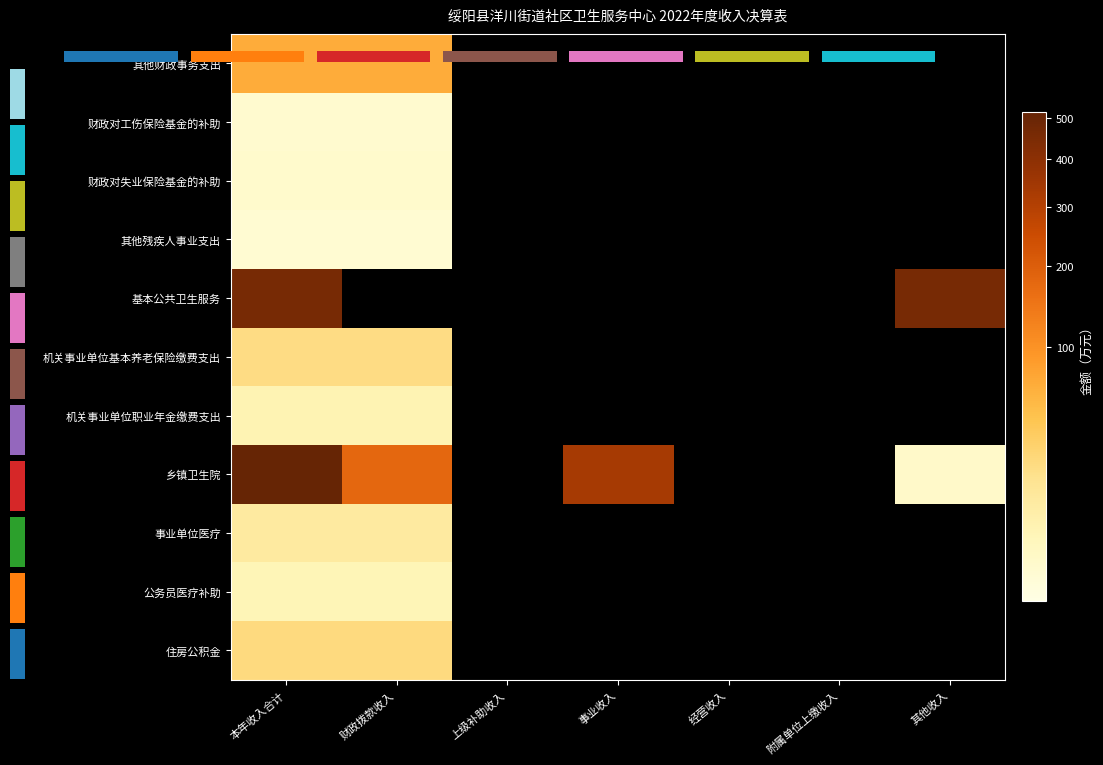

How many categories are shown in the chart?

7